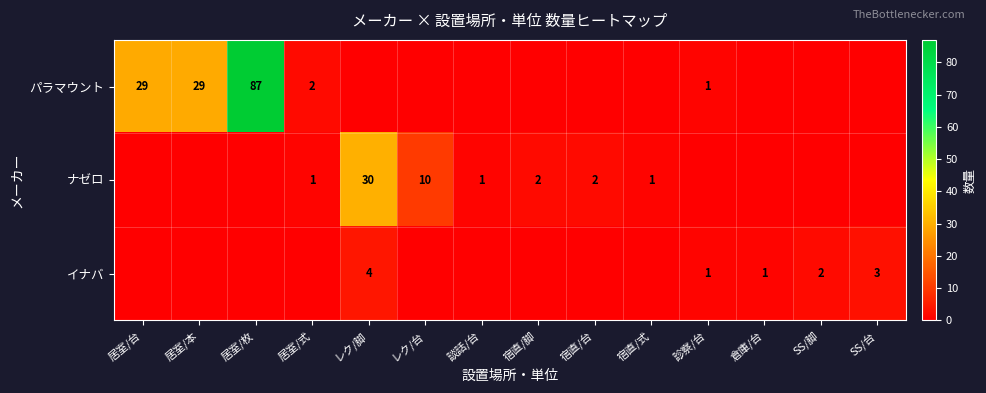

The value of ナゼロ at 居室/式 is 2. True or false?

False